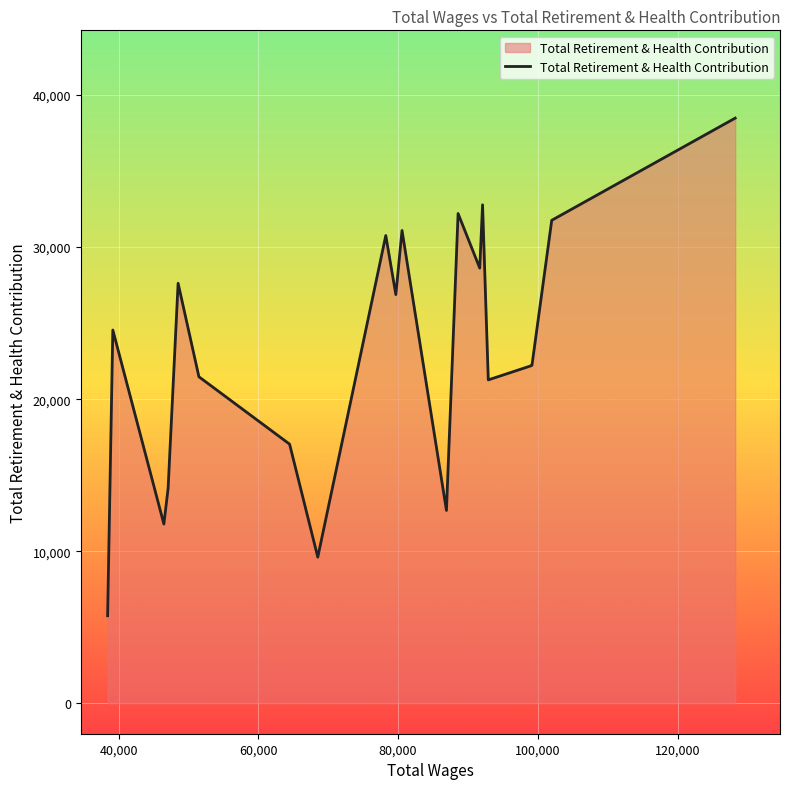

What is the minimum value shown in the chart?

5758